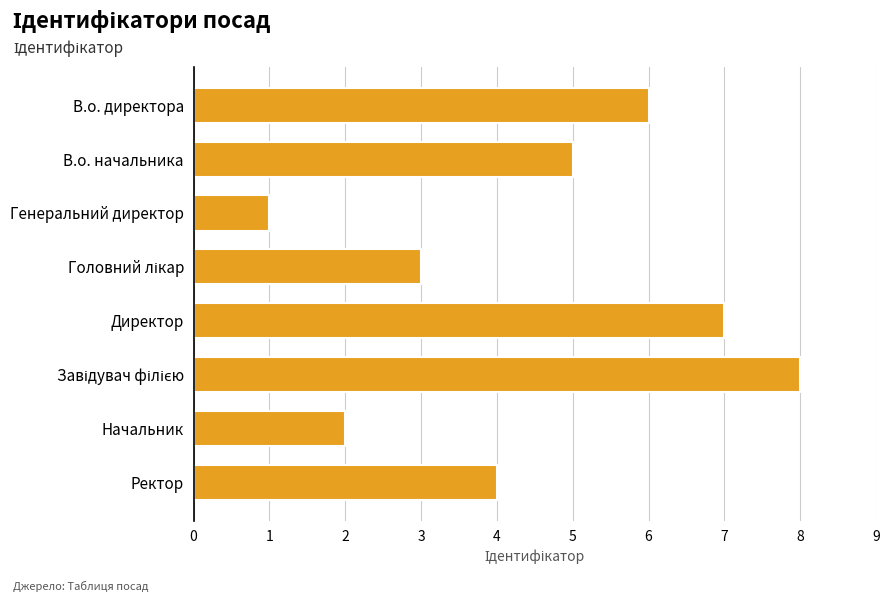

What is the label of the 8th bar from the top?

Ректор